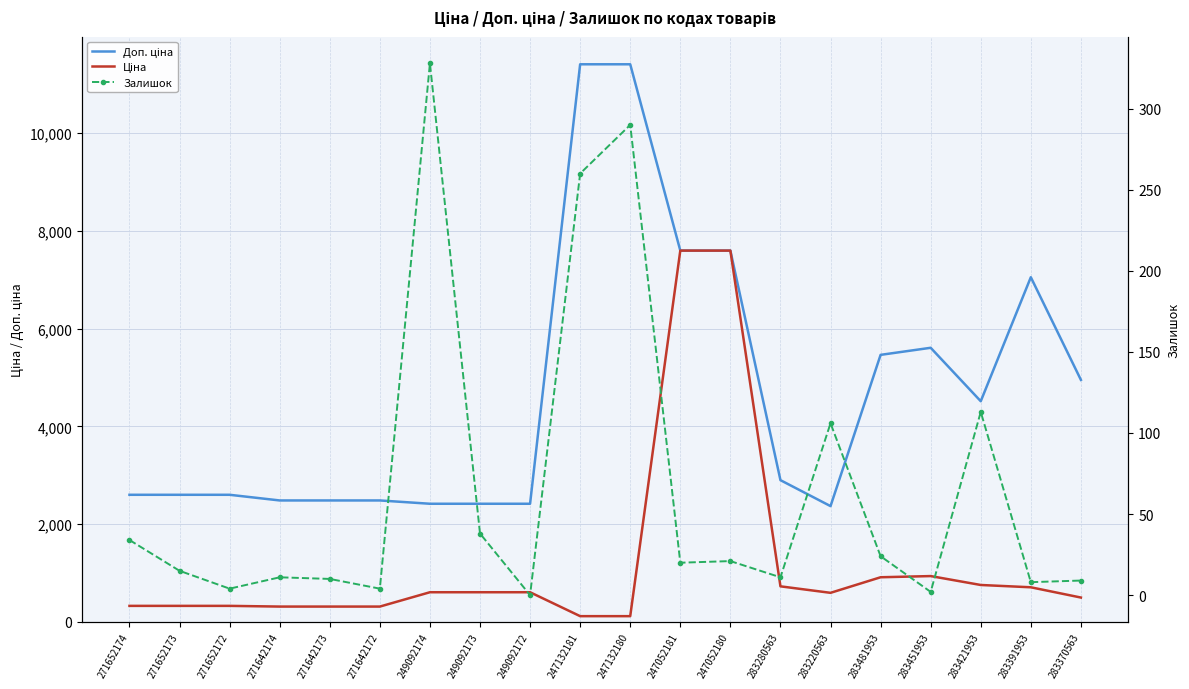

The Залишок series shows 11.0 at 271642174. True or false?

True